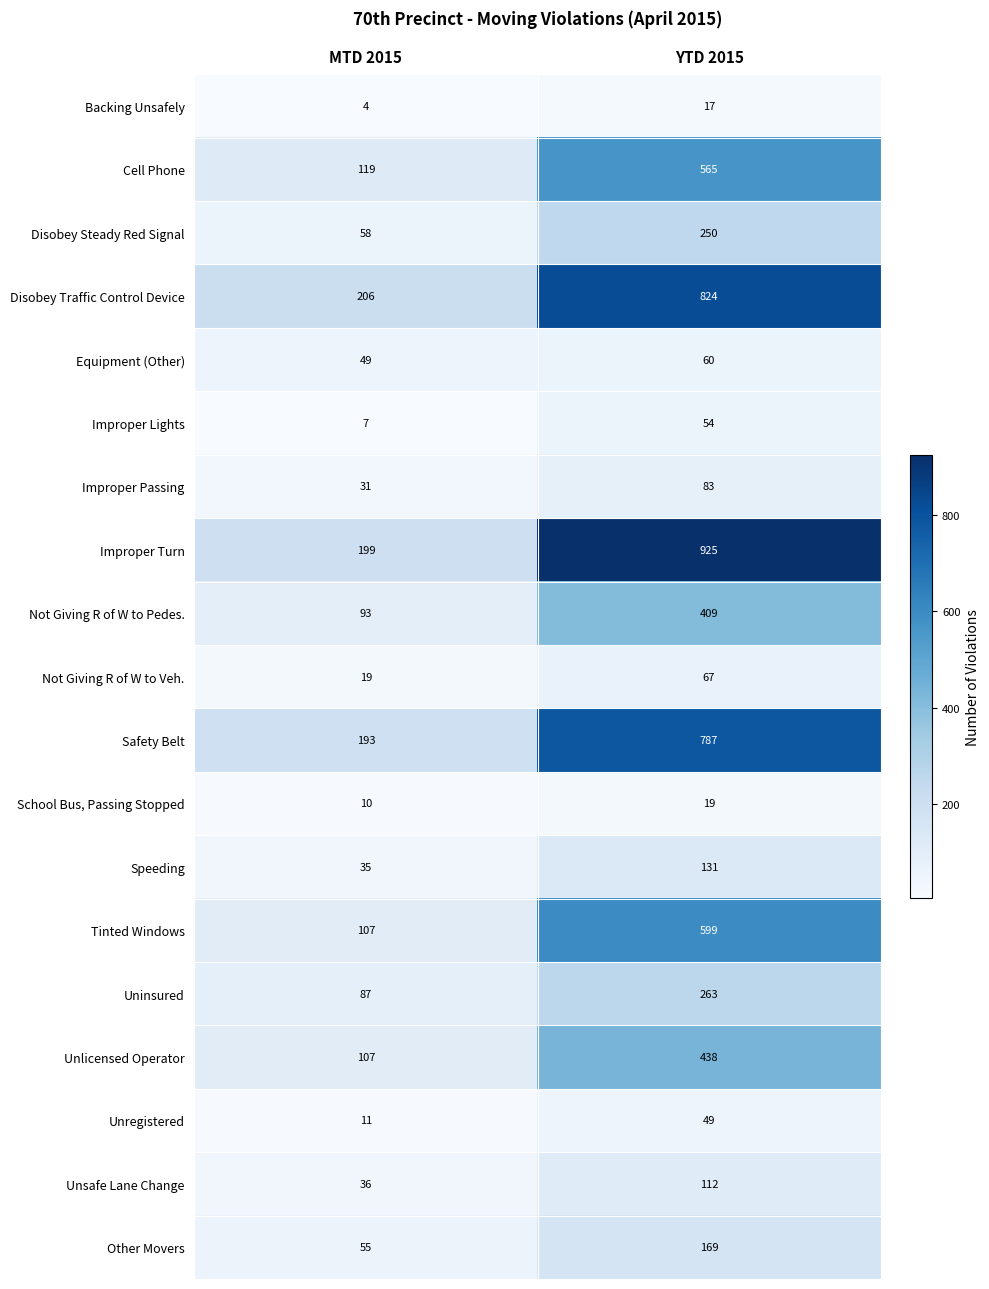

What is the average value of the Improper Passing series?

57